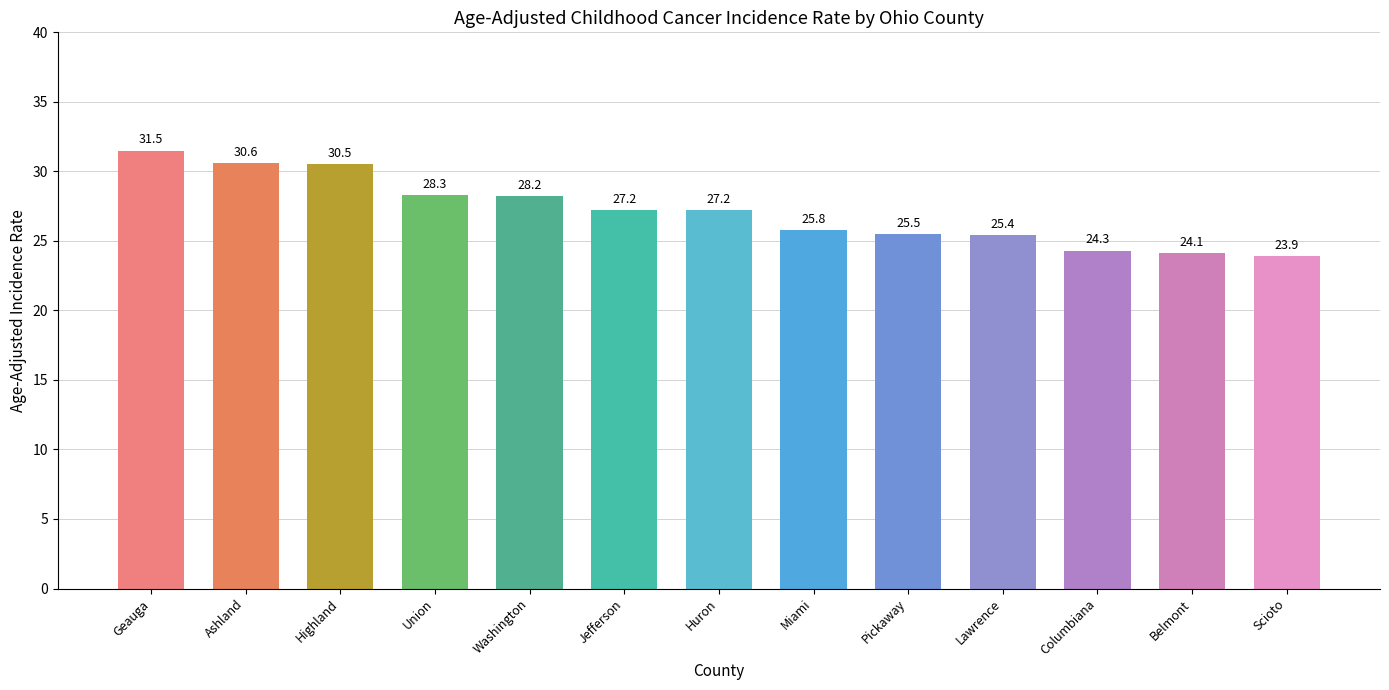

Between Jefferson and Highland, which is larger?

Highland